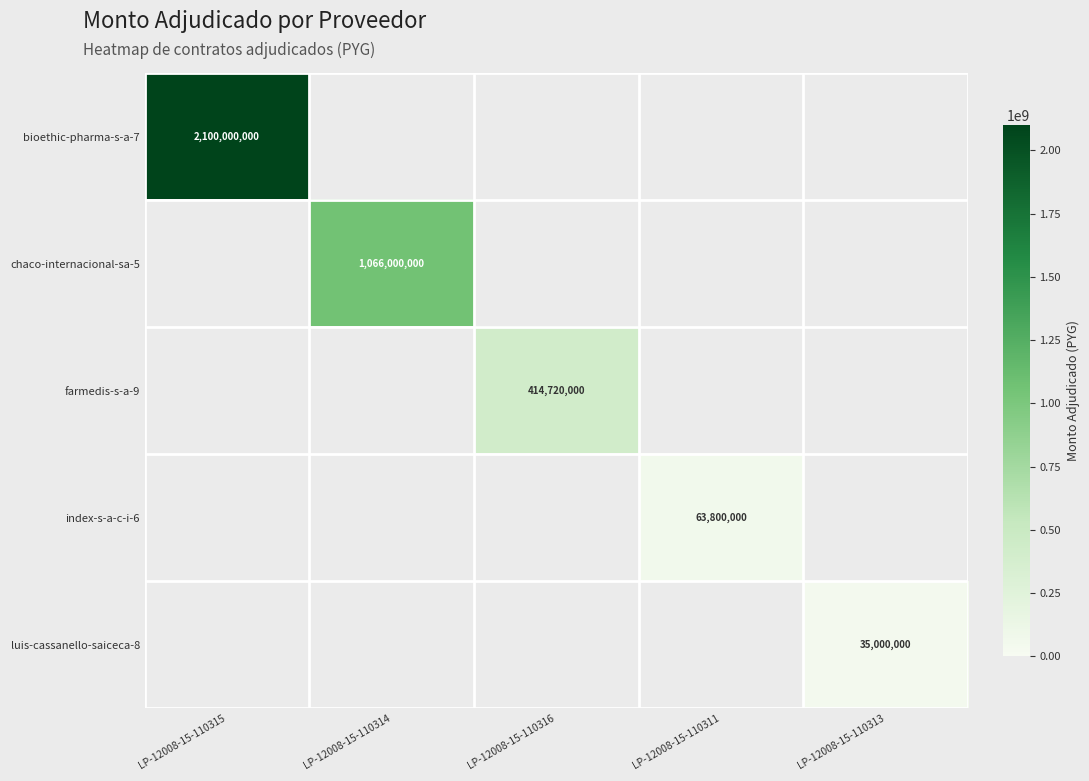

Between LP-12008-15-110313 and LP-12008-15-110314, which is larger?

LP-12008-15-110314